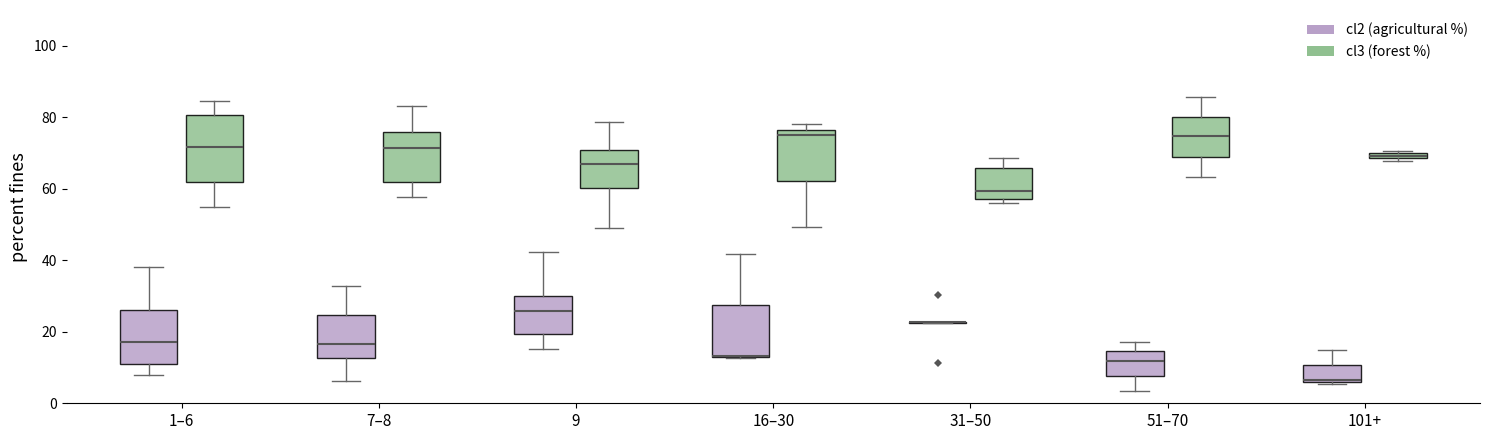

Where does the upper whisker of the box for 7–8 (cl2 (agricultural %)) end on the y-axis? The values are not printed on the chart, so give them approximately, as read against the axis.

32